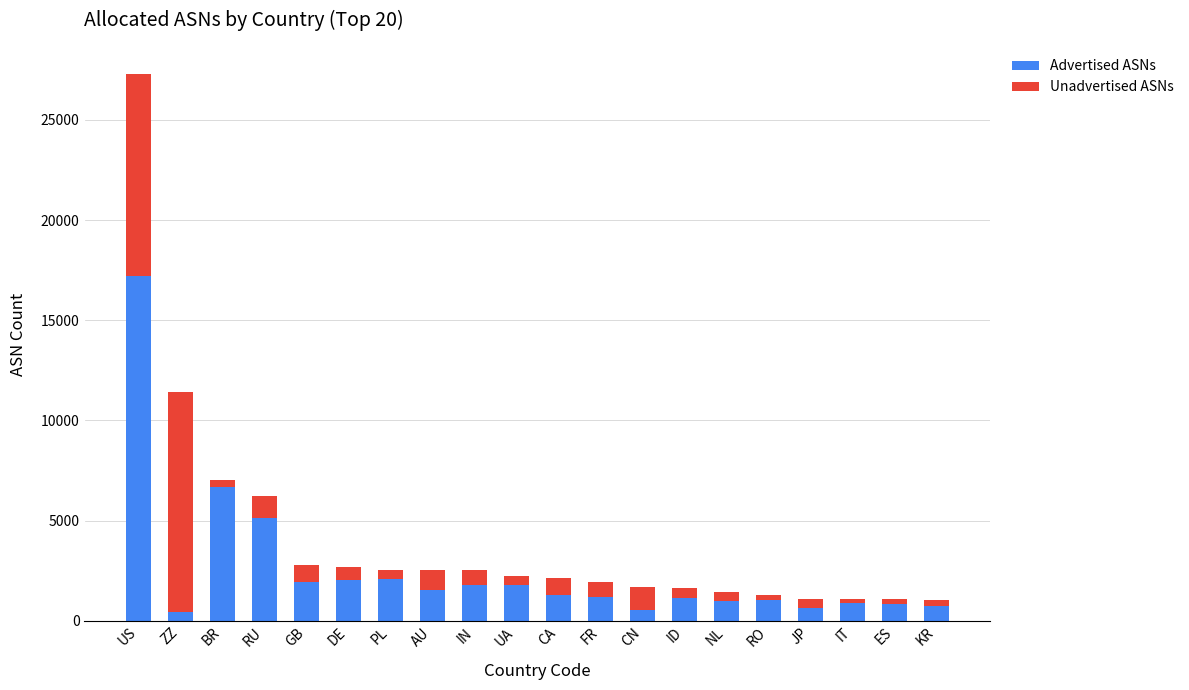

At which label is Advertised ASNs closest to 8824?

BR